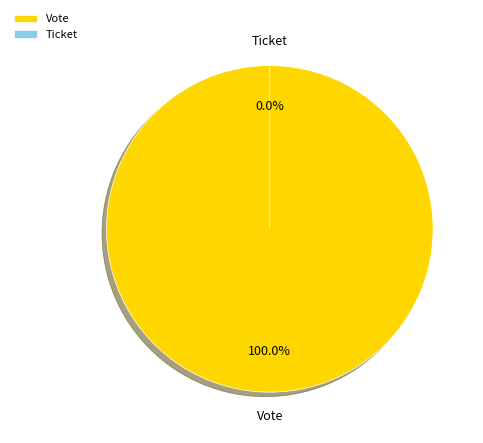

What is the largest slice in the pie chart?

Vote